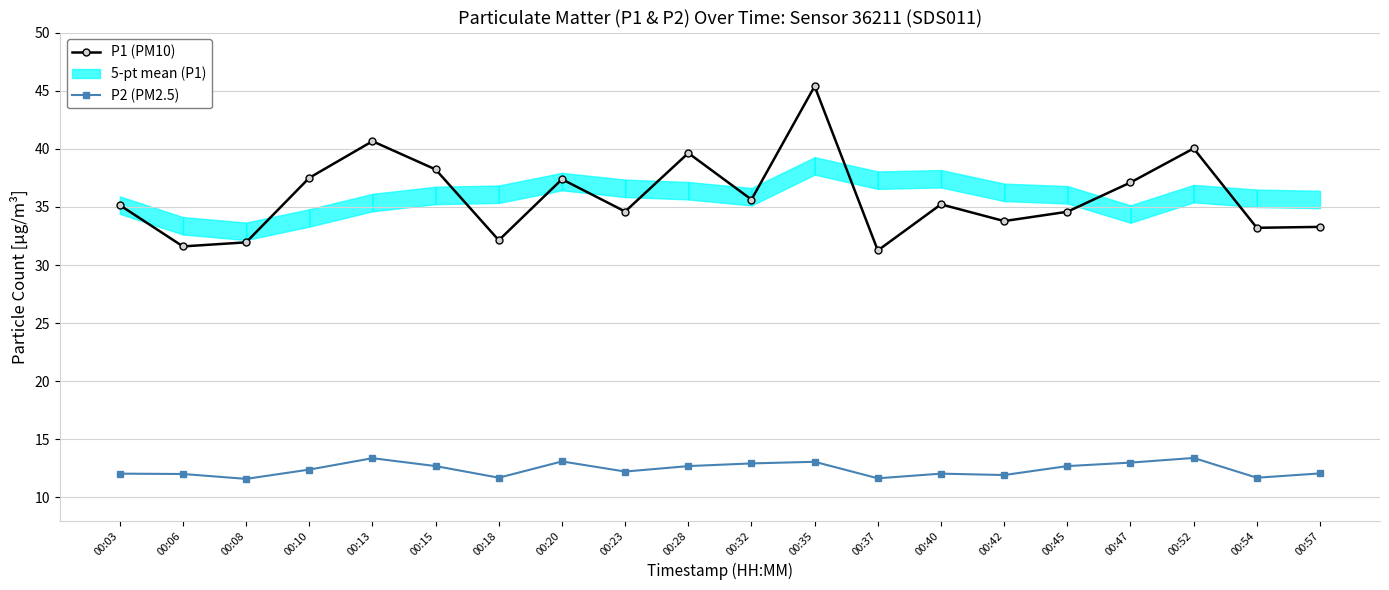

List the series in order of their overall mean, highest first.

P1 (PM10), P2 (PM2.5)